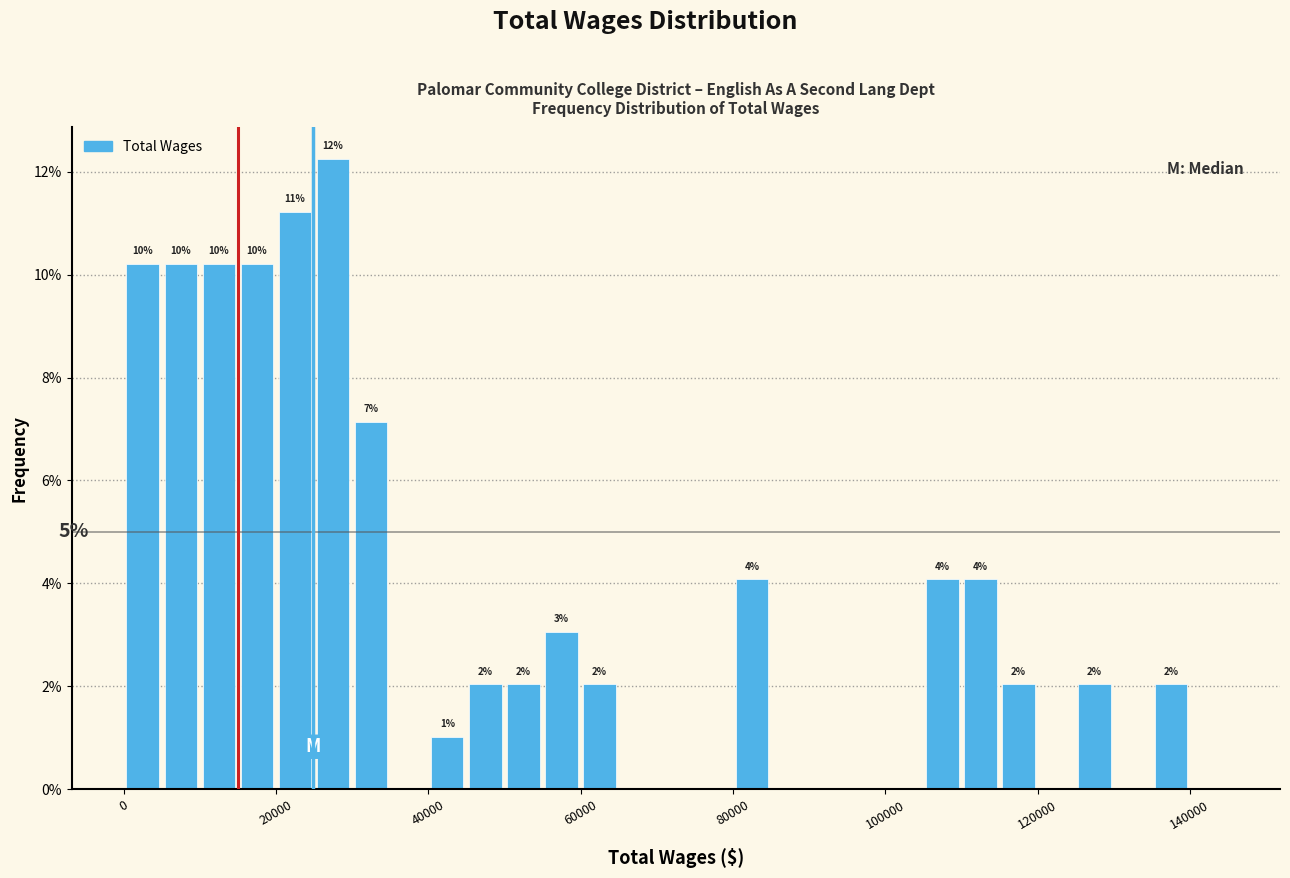

Read against the x-axis, roughly where is the centre of the tallest bar?

28000